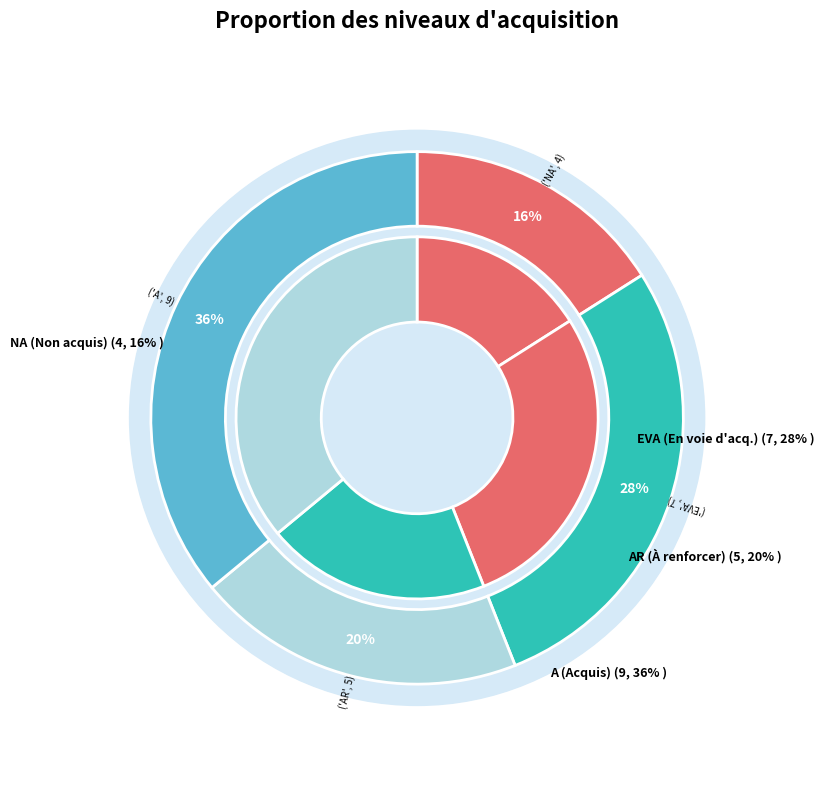

What percentage is the NA (Non acquis) slice, to the nearest percent?

16%